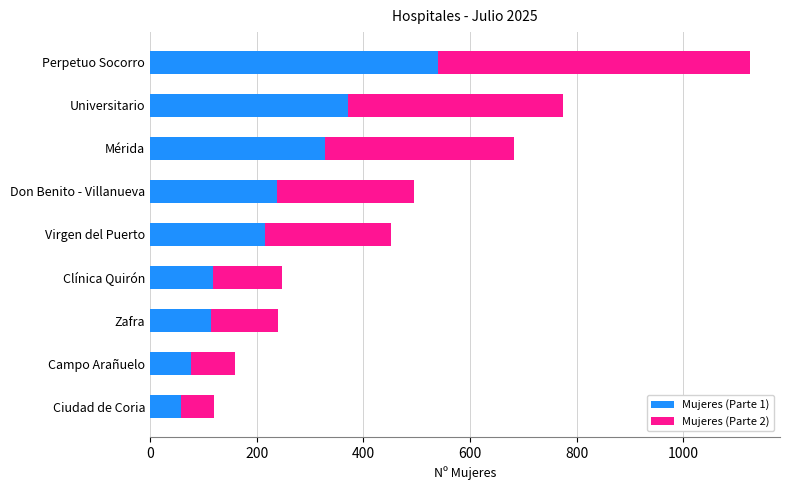

What is the difference between the Mujeres (Parte 1) values at Zafra and Campo Arañuelo?

38.4